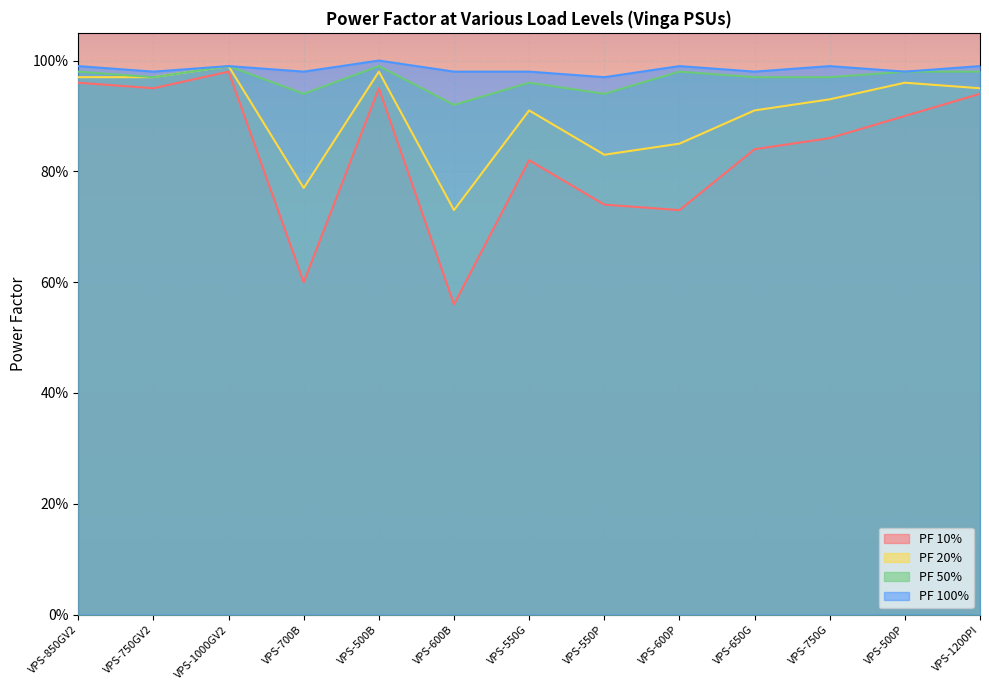

At which label does PF 20% reach its peak?

VPS-1000GV2